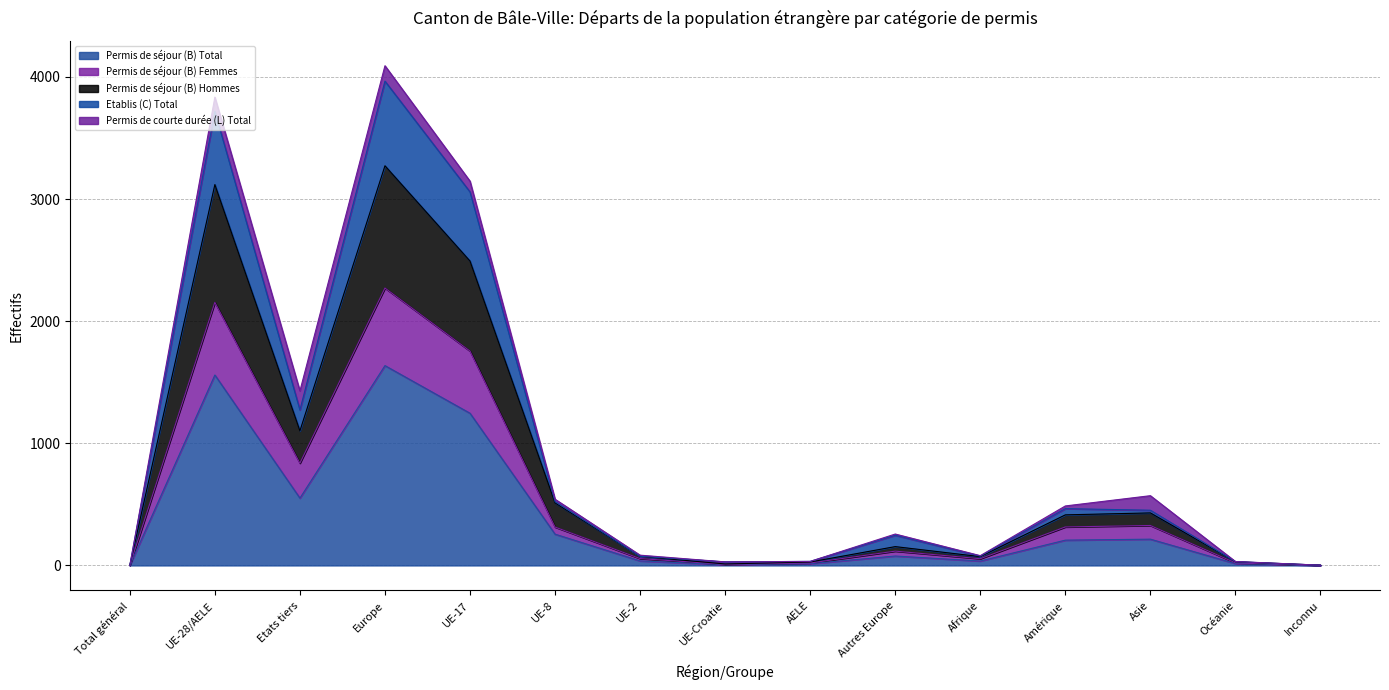

At which label is Permis de séjour (B) Total closest to 818?

Etats tiers